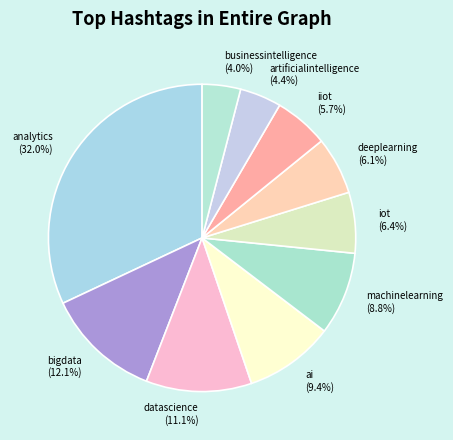

Which category has the biggest portion of the pie?

analytics